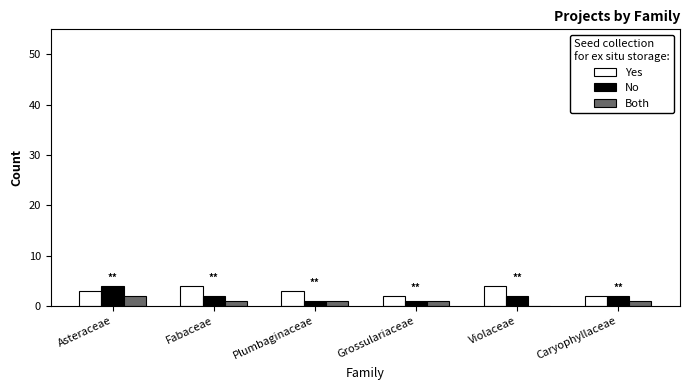

What is the maximum value shown in the chart?

4